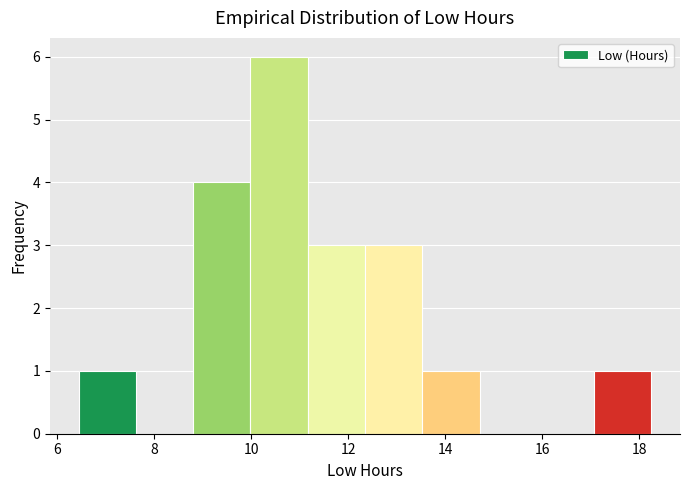

Over which range of the x-axis is the bar tallest?

10.0 to 11.2